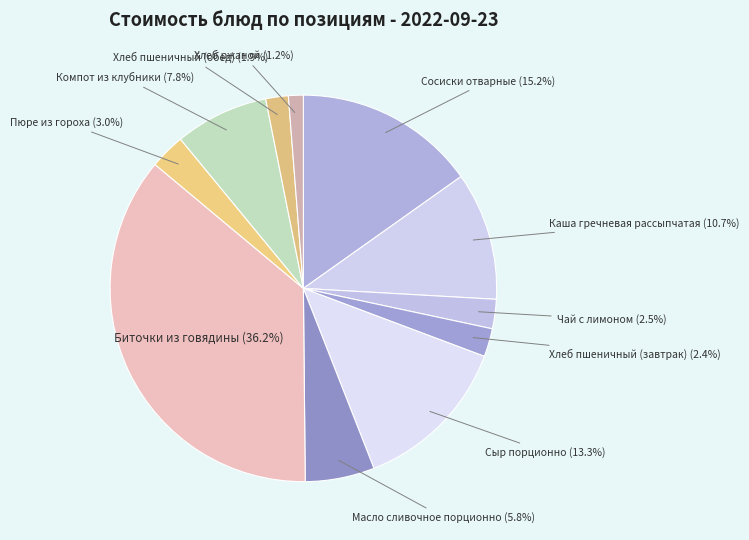

Which category has the biggest portion of the pie?

Биточки из говядины